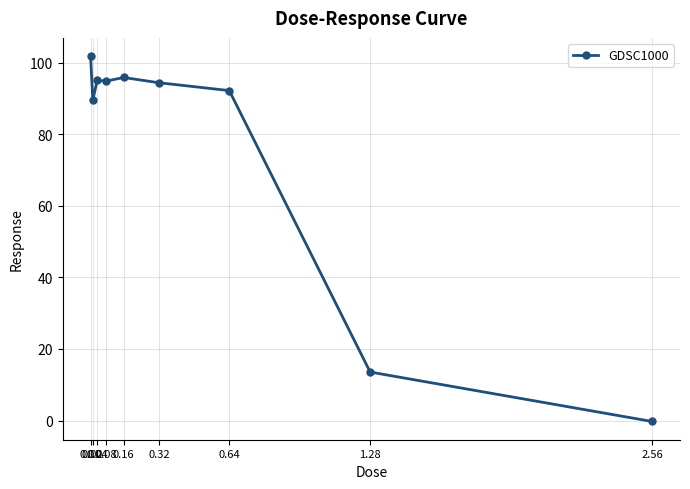

What is the average value?

75.2